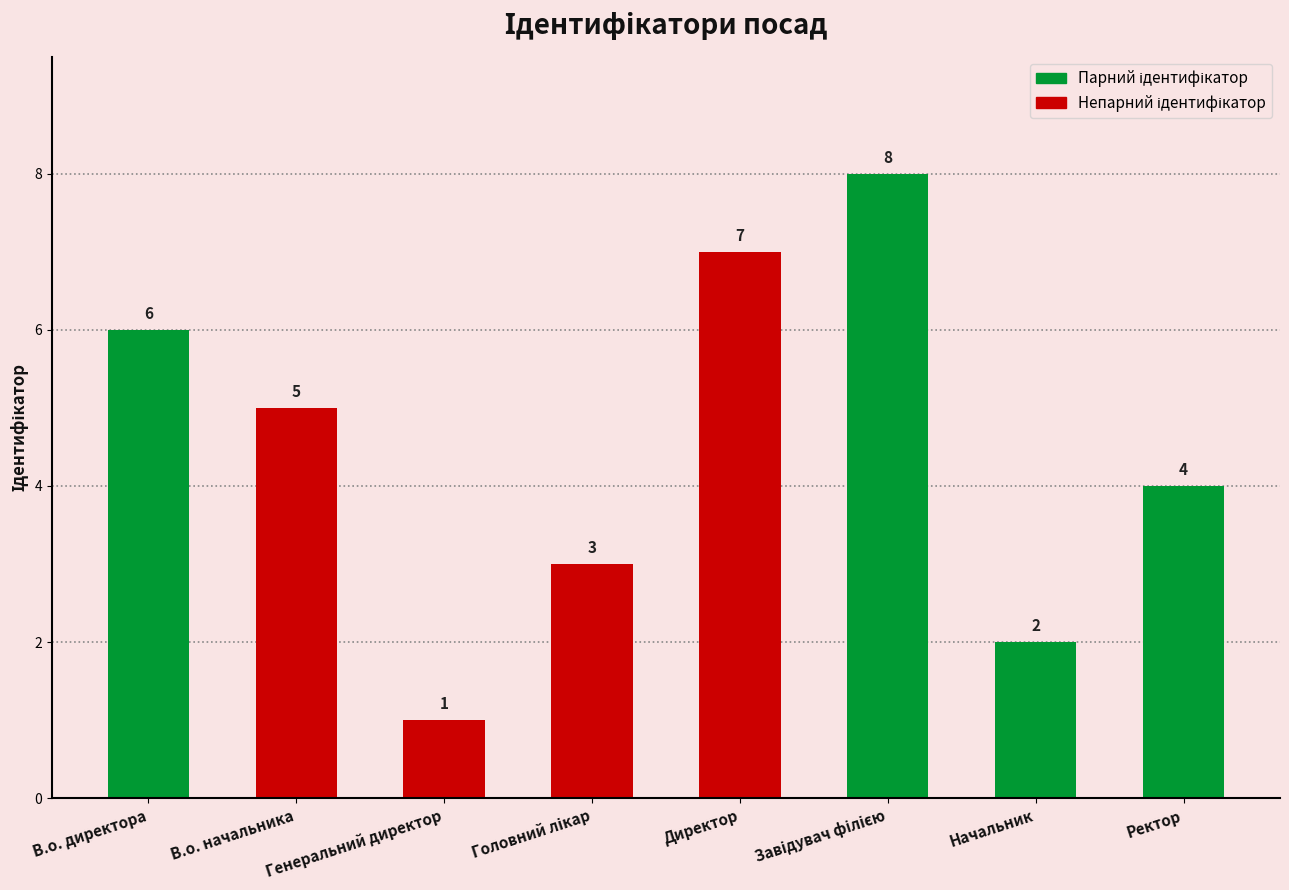

What is the sum of all values?

36